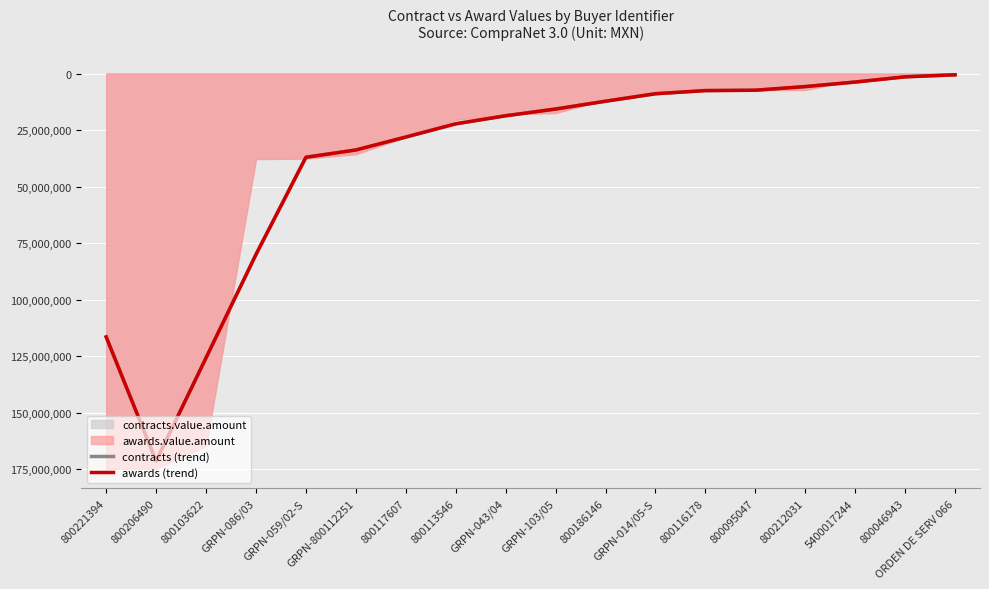

What is the sum of the awards (trend) values at GRPN-800112251 and 5400017244?

-37563827.3